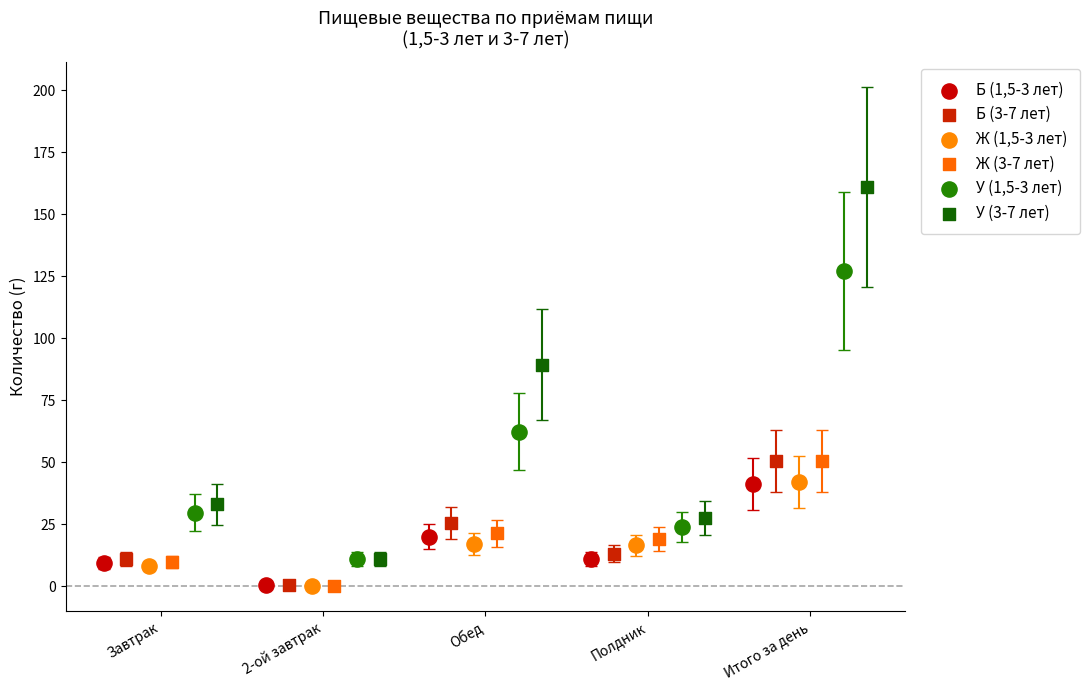

Which series contains the highest Y value?

У (3-7 лет)